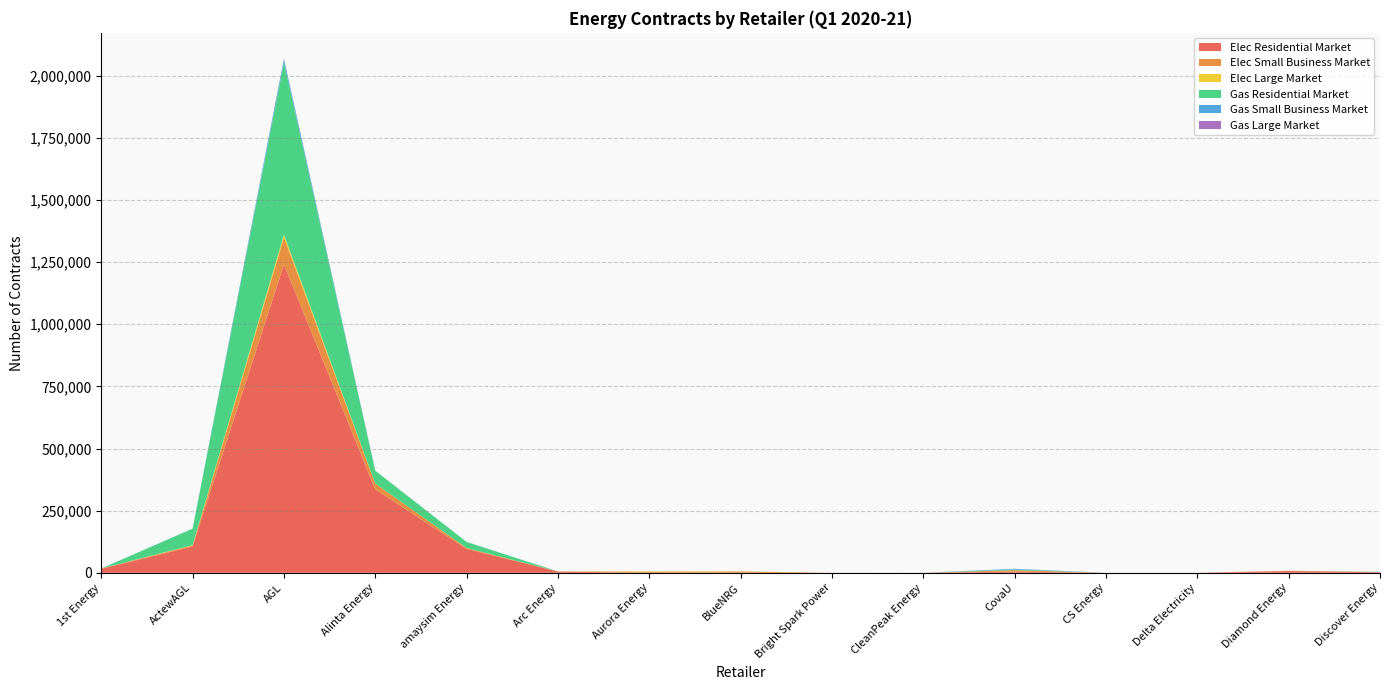

Reading right to left, transcribe all the data shown in this chart.

Elec Residential Market: Discover Energy=2417	Diamond Energy=7072	Delta Electricity=0	CS Energy=0	CovaU=4721	CleanPeak Energy=0	Bright Spark Power=141	BlueNRG=0	Aurora Energy=20	Arc Energy=4851	amaysim Energy=95745	Alinta Energy=335538	AGL=1240364	ActewAGL=106181	1st Energy=15567
Elec Small Business Market: Discover Energy=441	Diamond Energy=814	Delta Electricity=0	CS Energy=0	CovaU=5620	CleanPeak Energy=111	Bright Spark Power=16	BlueNRG=5156	Aurora Energy=3960	Arc Energy=480	amaysim Energy=3926	Alinta Energy=23466	AGL=108786	ActewAGL=3464	1st Energy=1591
Elec Large Market: Discover Energy=11	Diamond Energy=75	Delta Electricity=16	CS Energy=14	CovaU=115	CleanPeak Energy=4	Bright Spark Power=0	BlueNRG=248	Aurora Energy=1760	Arc Energy=0	amaysim Energy=0	Alinta Energy=392	AGL=11709	ActewAGL=1512	1st Energy=41
Gas Residential Market: Discover Energy=816	Diamond Energy=0	Delta Electricity=0	CS Energy=0	CovaU=2781	CleanPeak Energy=0	Bright Spark Power=0	BlueNRG=0	Aurora Energy=0	Arc Energy=0	amaysim Energy=24134	Alinta Energy=51240	AGL=693210	ActewAGL=66229	1st Energy=0
Gas Small Business Market: Discover Energy=73	Diamond Energy=0	Delta Electricity=0	CS Energy=0	CovaU=2766	CleanPeak Energy=0	Bright Spark Power=0	BlueNRG=0	Aurora Energy=0	Arc Energy=0	amaysim Energy=369	Alinta Energy=74	AGL=13985	ActewAGL=505	1st Energy=0
Gas Large Market: Discover Energy=0	Diamond Energy=0	Delta Electricity=0	CS Energy=0	CovaU=0	CleanPeak Energy=0	Bright Spark Power=0	BlueNRG=0	Aurora Energy=0	Arc Energy=0	amaysim Energy=0	Alinta Energy=44	AGL=1207	ActewAGL=9	1st Energy=0